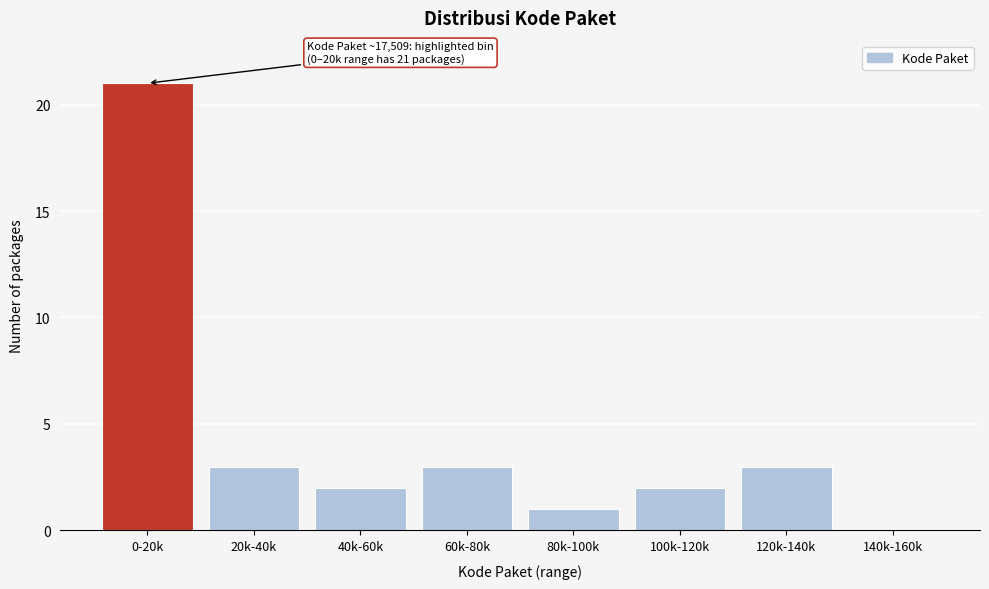

Reading left to right, what are all the values shown in this chart?

0-20k=21	20k-40k=3	40k-60k=2	60k-80k=3	80k-100k=1	100k-120k=2	120k-140k=3	140k-160k=0